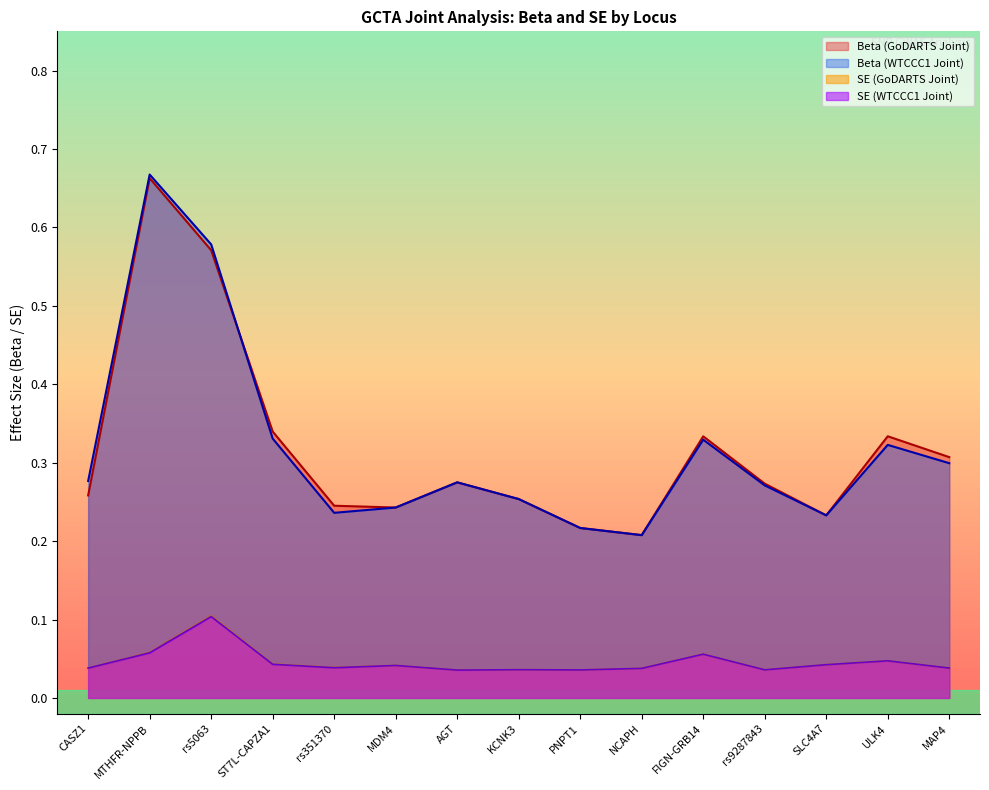

Is the value of SE (GoDARTS Joint) at SLC4A7 greater than the value of SE (WTCCC1 Joint) at FIGN-GRB14?

No